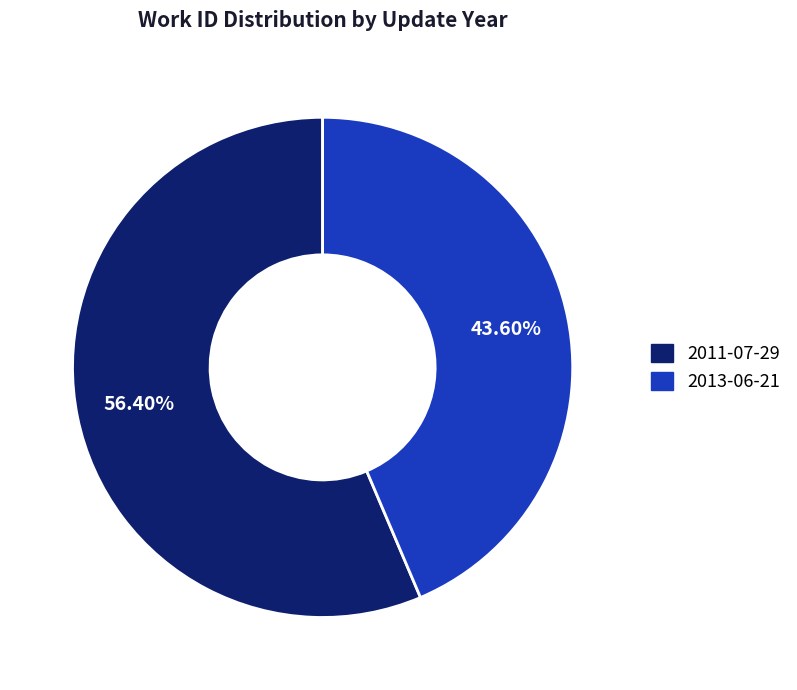

Is it true that 2011-07-29 is 63% of the pie?

False